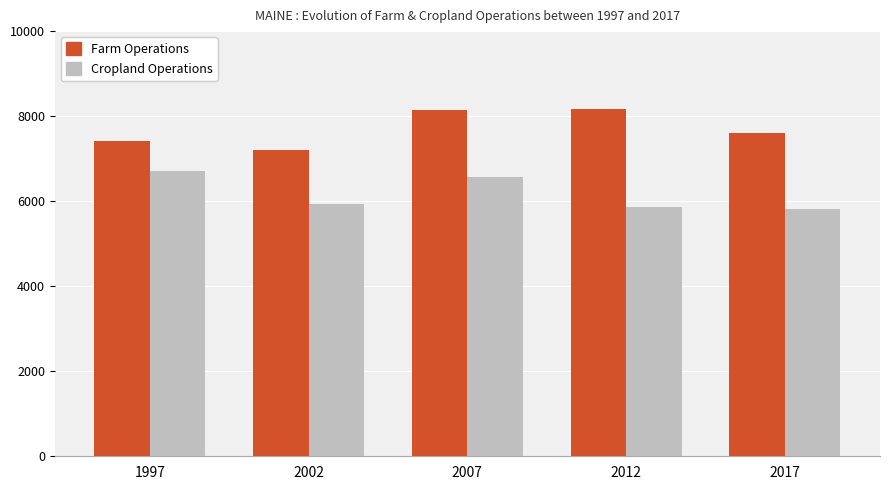

List the series in order of their peak value, lowest first.

Cropland Operations, Farm Operations